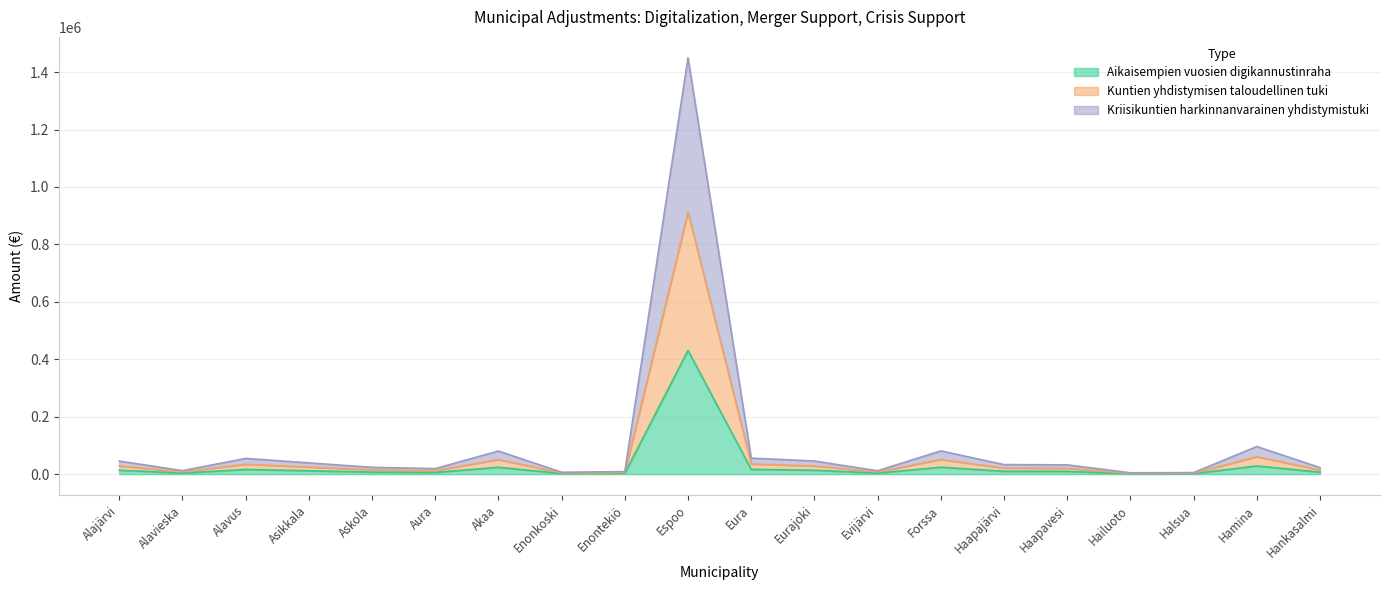

Is it true that Aikaisempien vuosien digikannustinraha equals 430841.4 at Espoo?

True